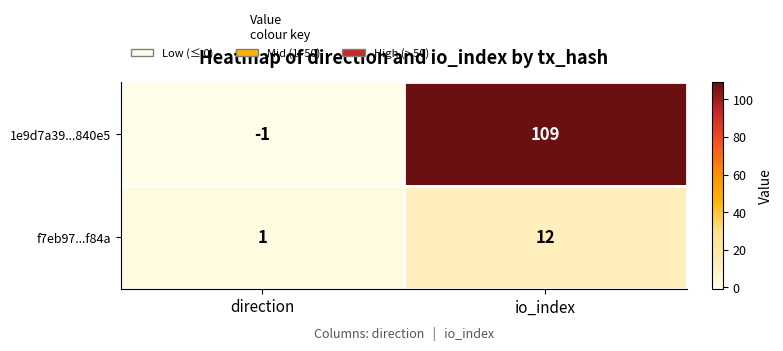

Which series has the largest total across all categories?

1e9d7a39...840e5